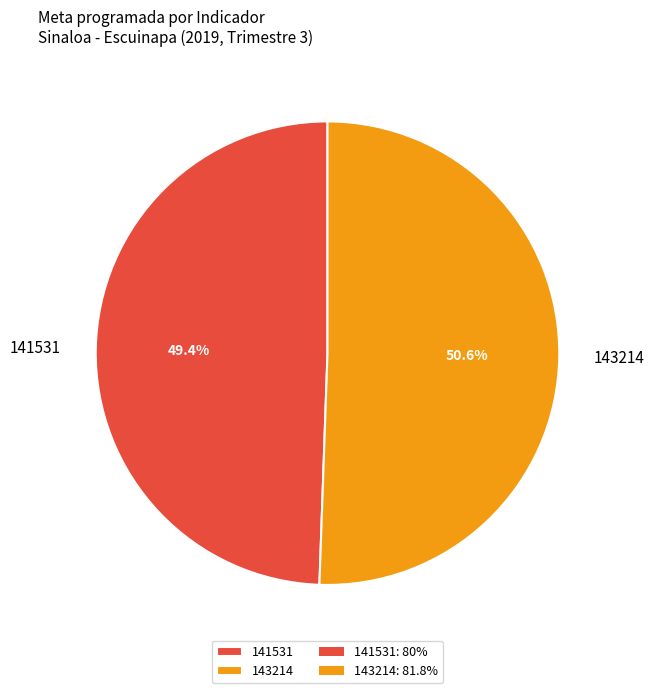

To the nearest percent, what portion does 141531 represent?

49%